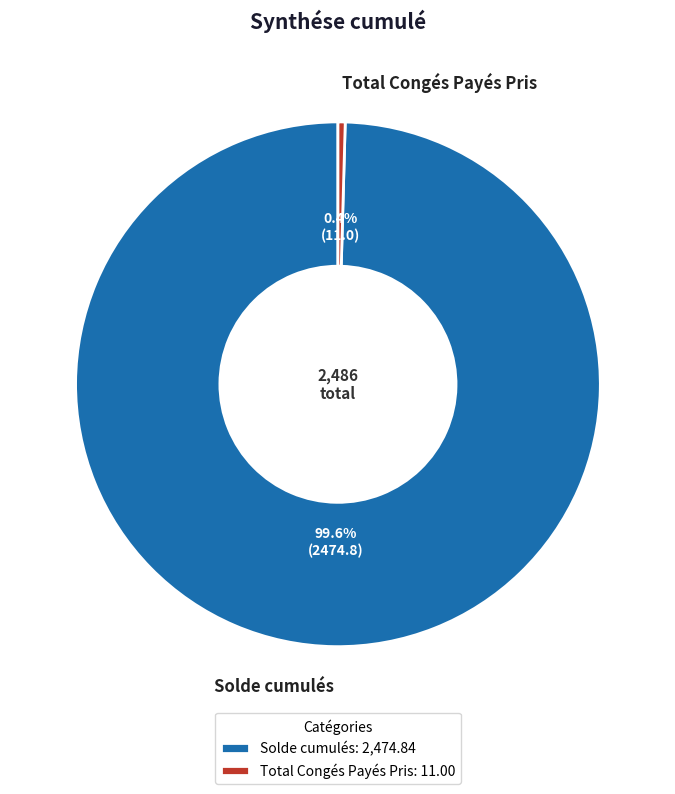

To the nearest percent, what percentage of the pie is Solde cumulés?

100%